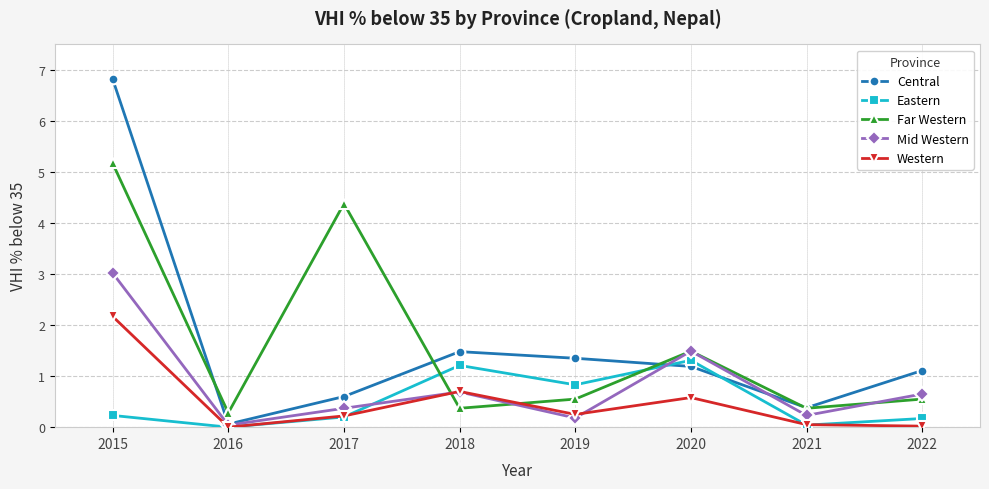

List the series in order of their peak value, lowest first.

Eastern, Western, Mid Western, Far Western, Central